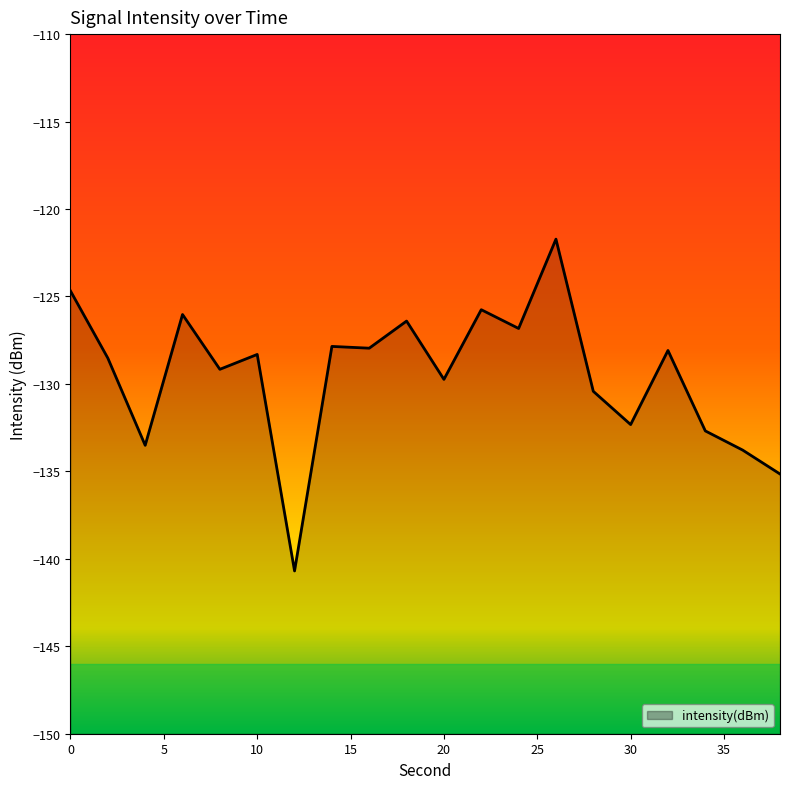

What is the maximum value shown in the chart?

-121.7